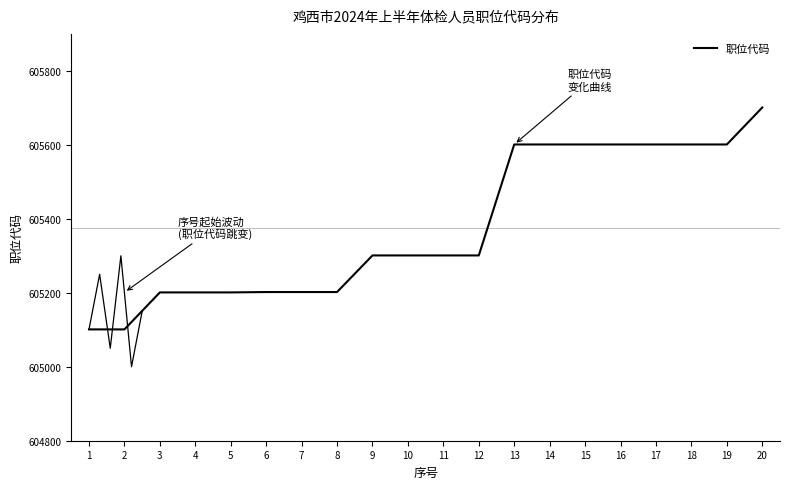

What is the average value?

605376